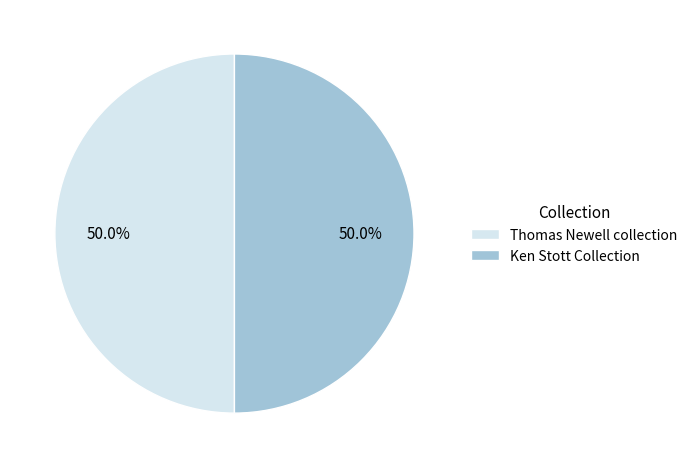

How many slices are in this pie chart?

2